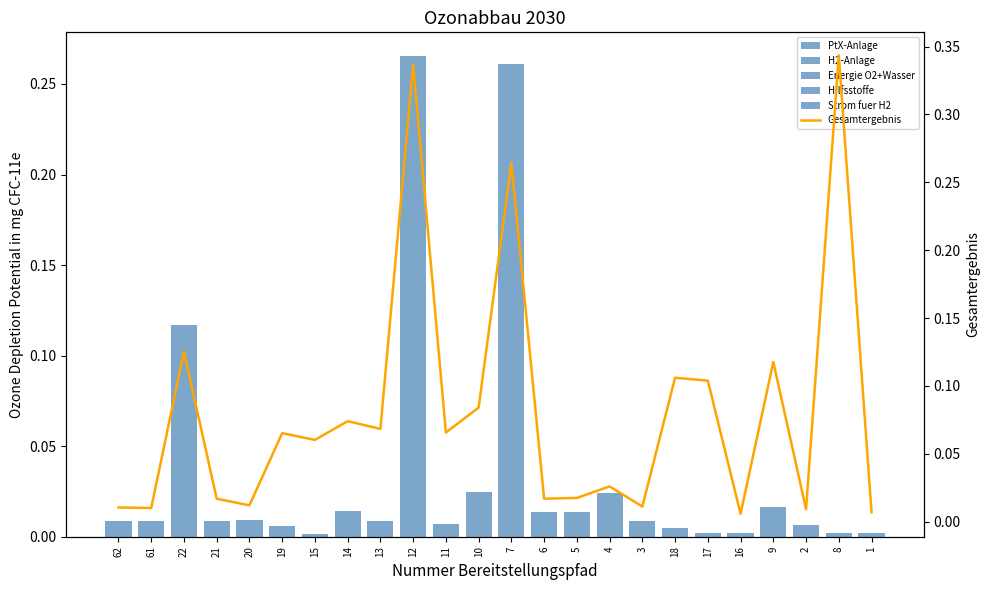

Reading right to left, extract all data points from this chart.

PtX-Anlage: 1=0.0	8=0.0	2=0.0	9=0.0	16=0.0	17=0.0	18=0.0	3=0.0	4=0.0	5=0.0	6=0.0	7=0.0	10=0.0	11=0.0	12=0.0	13=0.0	14=0.0	15=0.0	19=0.0	20=0.0	21=0.0	22=0.0	61=0.0	62=0.0
H2-Anlage: 1=0.0	8=0.0	2=0.0	9=0.0	16=0.0	17=0.0	18=0.0	3=0.0	4=0.0	5=0.0	6=0.0	7=0.0	10=0.0	11=0.0	12=0.0	13=0.0	14=0.0	15=0.0	19=0.0	20=0.0	21=0.0	22=0.0	61=0.0	62=0.0
Energie O2+Wasser: 1=0.0	8=0.0	2=0.0	9=0.0	16=0.0	17=0.0	18=0.0	3=0.0	4=0.0	5=0.0	6=0.0	7=0.0	10=0.0	11=0.0	12=0.0	13=0.0	14=0.0	15=0.0	19=0.0	20=0.0	21=0.0	22=0.0	61=0.0	62=0.0
Hilfsstoffe: 1=0.0	8=0.0	2=0.0	9=0.0	16=0.0	17=0.0	18=0.0	3=0.0	4=0.0	5=0.0	6=0.0	7=0.0	10=0.0	11=0.0	12=0.0	13=0.0	14=0.0	15=0.0	19=0.0	20=0.0	21=0.0	22=0.0	61=0.0	62=0.0
Strom fuer H2: 1=0.0	8=0.0	2=0.0	9=0.0	16=0.0	17=0.0	18=0.0	3=0.0	4=0.0	5=0.0	6=0.0	7=0.3	10=0.0	11=0.0	12=0.3	13=0.0	14=0.0	15=0.0	19=0.0	20=0.0	21=0.0	22=0.1	61=0.0	62=0.0
Gesamtergebnis: 1=0.0	8=0.3	2=0.0	9=0.1	16=0.0	17=0.1	18=0.1	3=0.0	4=0.0	5=0.0	6=0.0	7=0.3	10=0.1	11=0.1	12=0.3	13=0.1	14=0.1	15=0.1	19=0.1	20=0.0	21=0.0	22=0.1	61=0.0	62=0.0